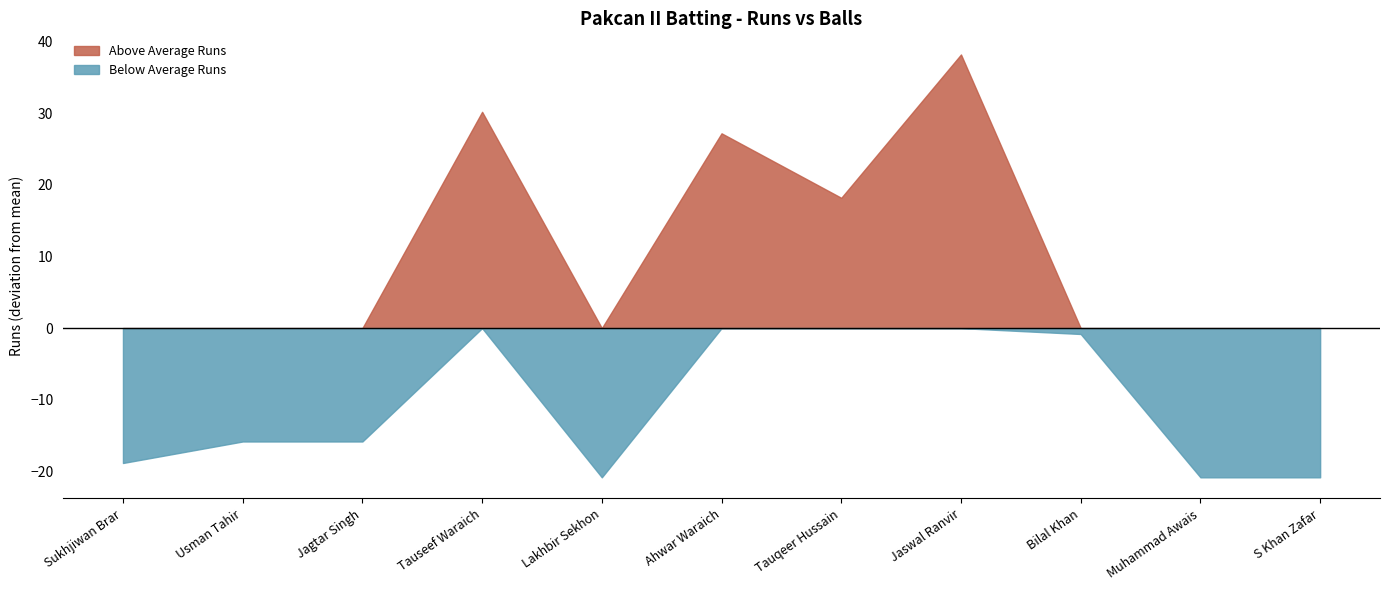

Rank the series by their maximum value, from highest to lowest.

Above Average Runs, Below Average Runs